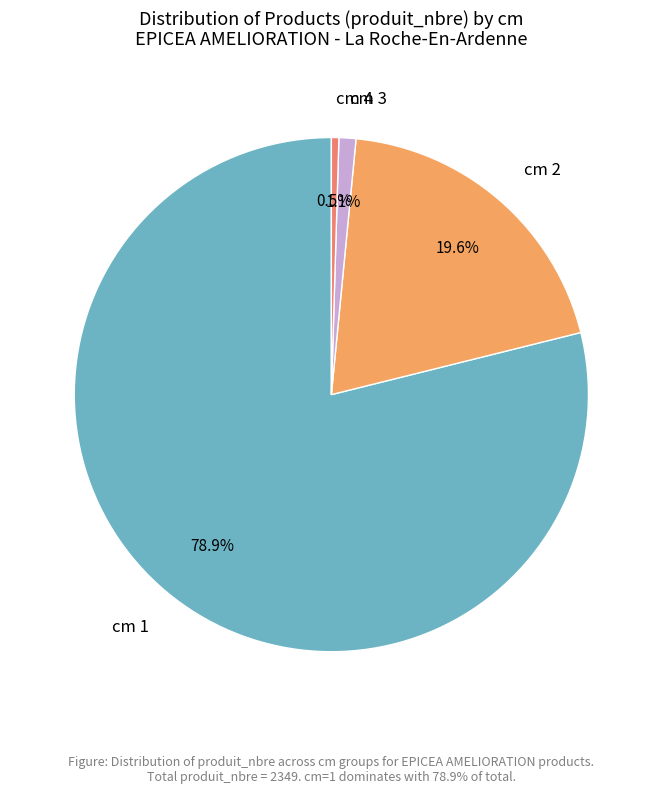

Which slice is the smallest?

cm 4